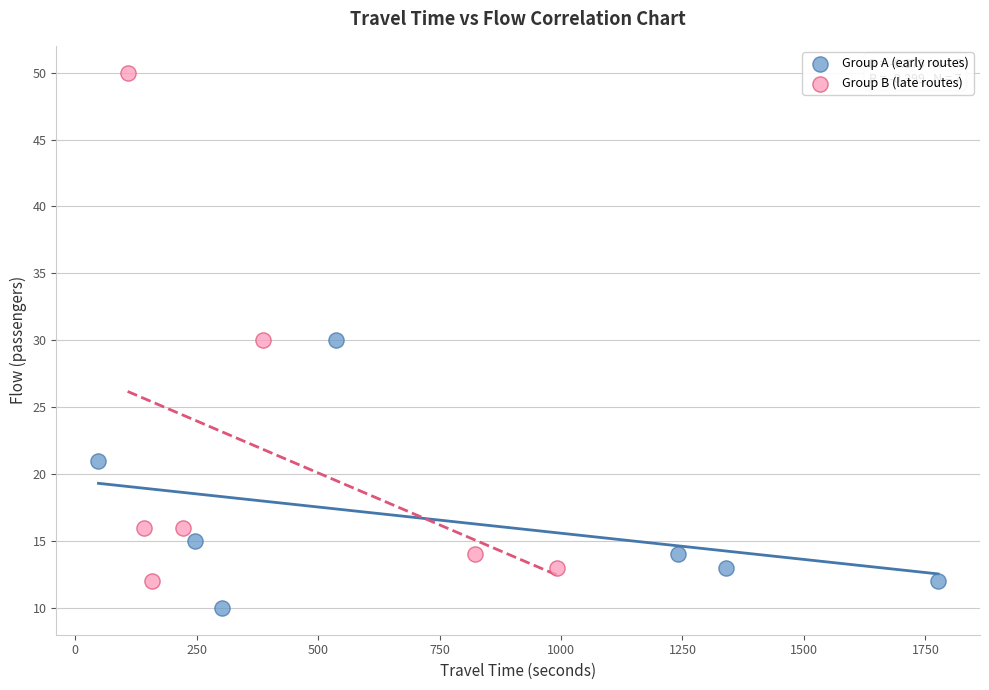

Which series has the largest Y range (max minus min)?

Group B (late routes)